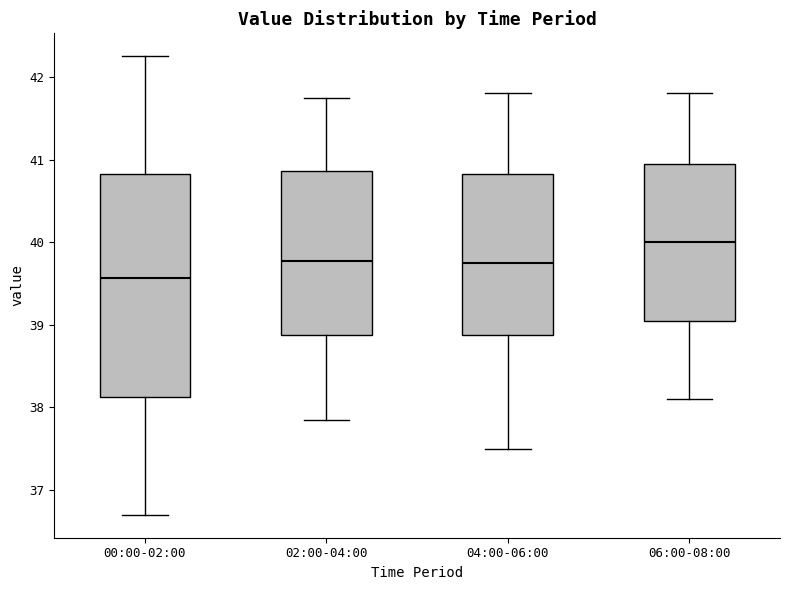

Where is the lower edge of the box for 06:00-08:00 on the y-axis? The values are not printed on the chart, so give them approximately, as read against the axis.

39.1